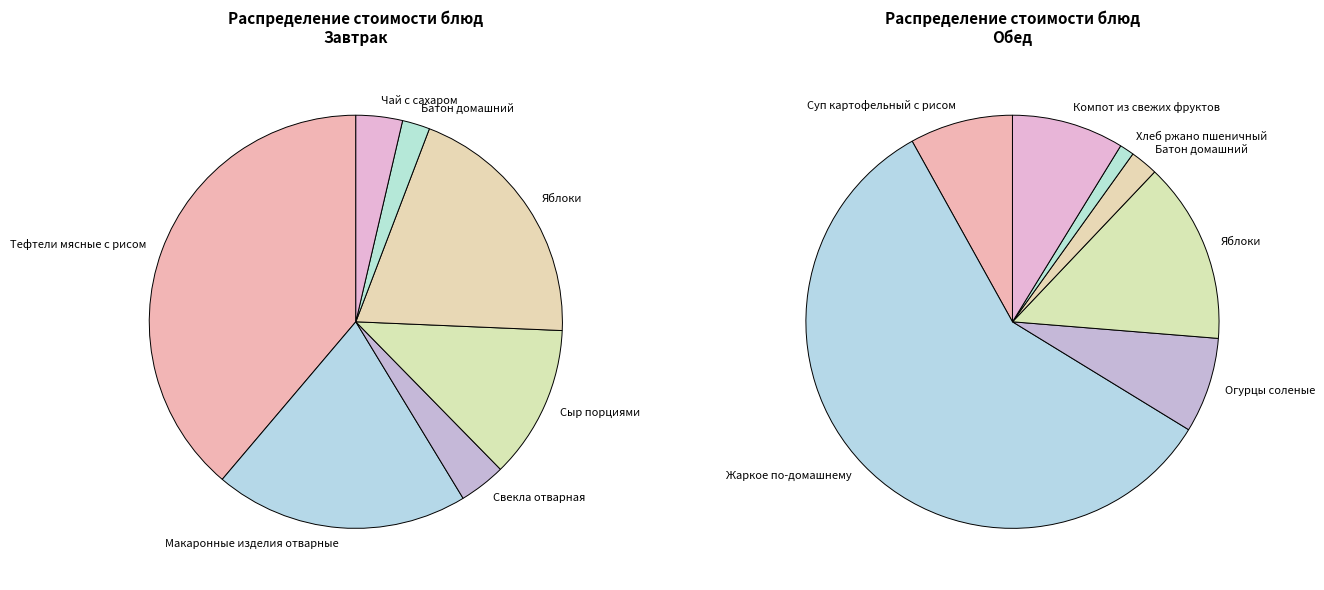

Does Свекла отварная account for over 50% of the chart?

No